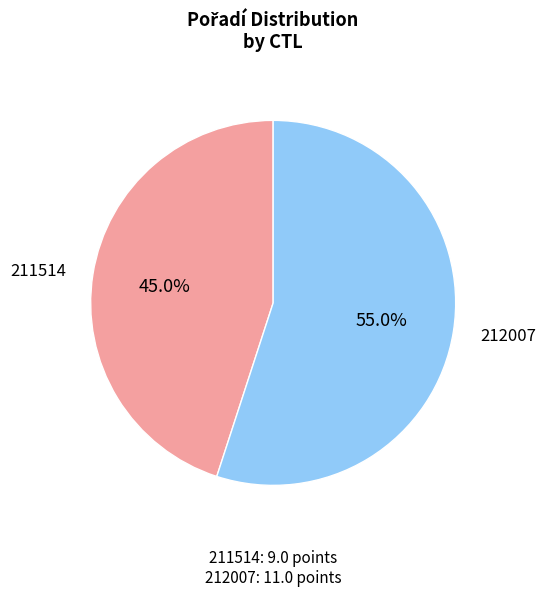

To the nearest percent, what portion does 212007 represent?

55%